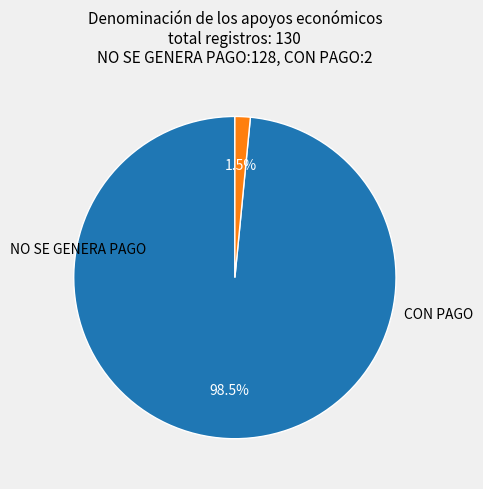

Rank the categories by value from highest to lowest.

NO SE GENERA PAGO, CON PAGO